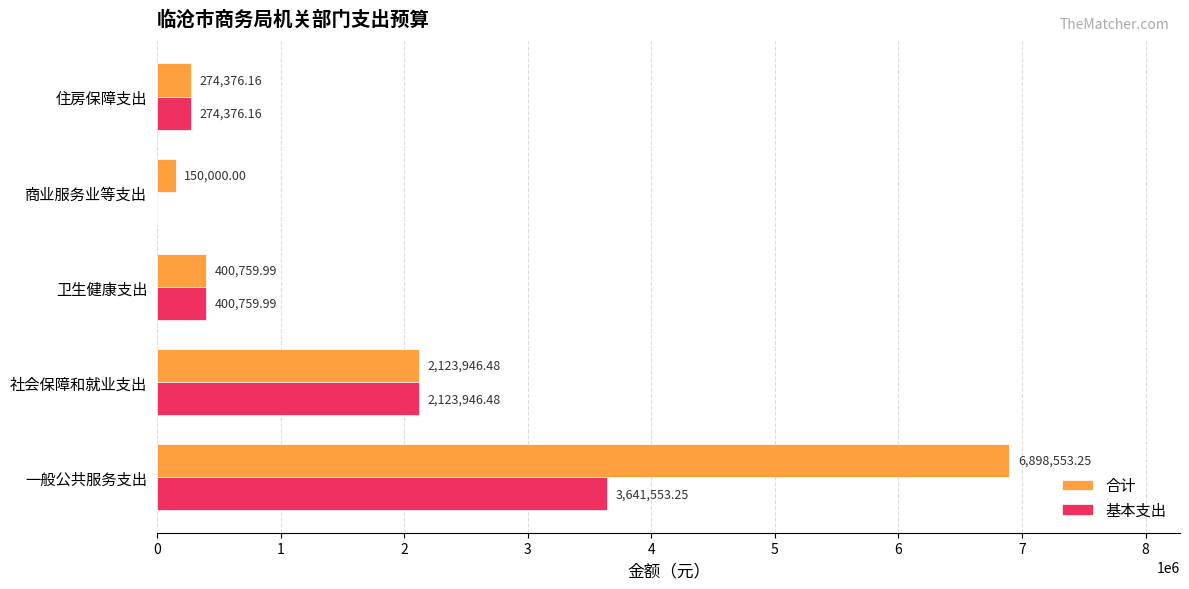

At which label is 合计 closest to 3524276?

社会保障和就业支出